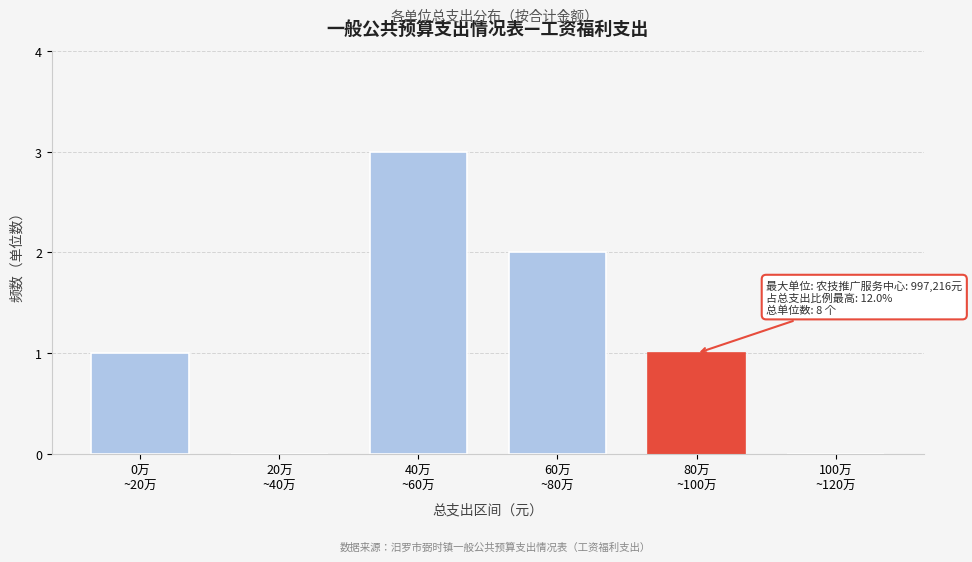

What is the greatest value displayed?

3